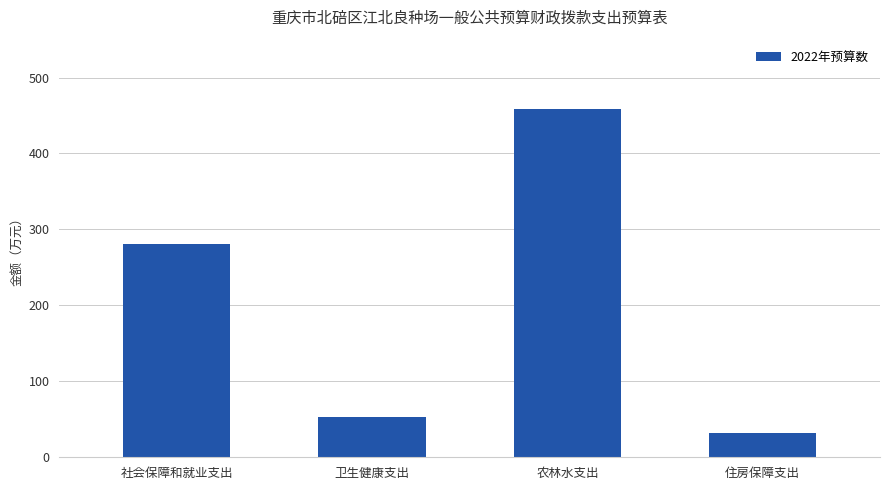

What is the label of the 1st bar from the right?

住房保障支出